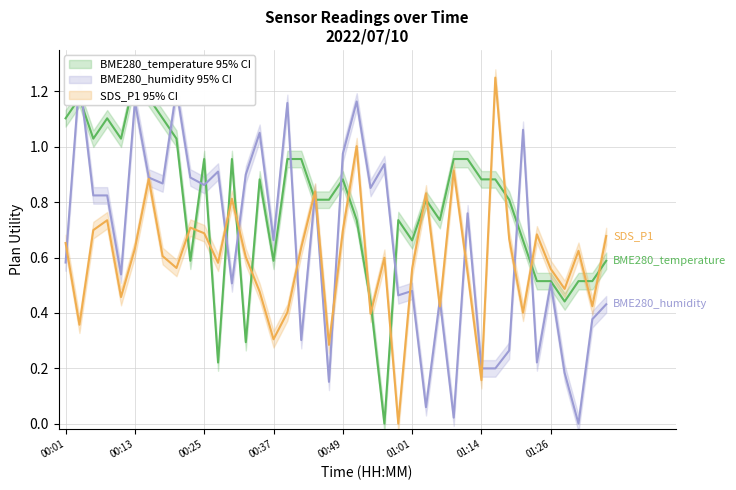

How many positive values does the BME280_humidity series have?

39